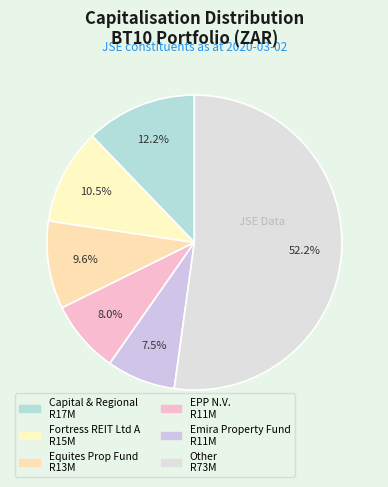

To the nearest percent, what is the average slice percentage?

17%